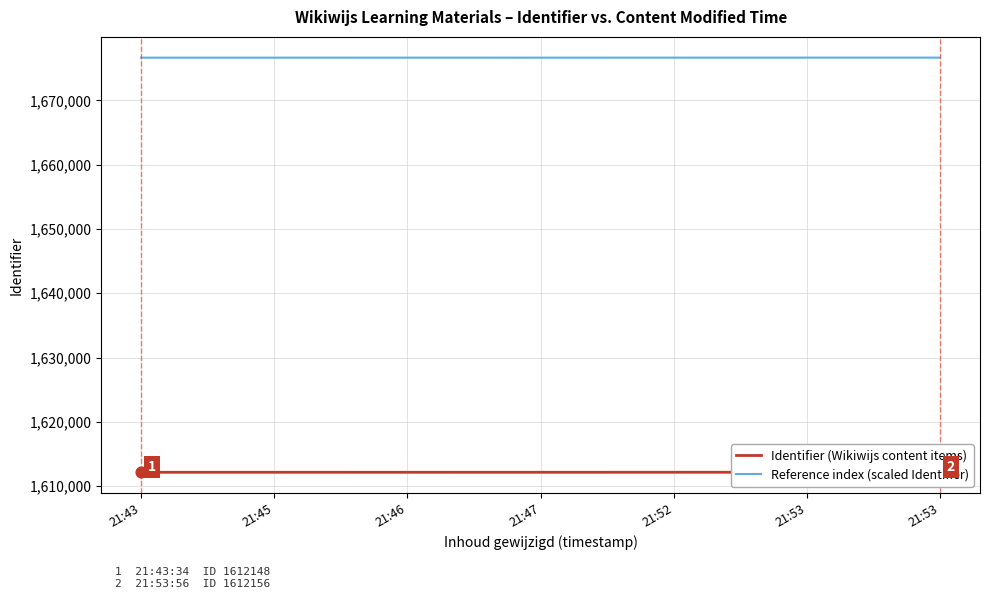

Which series has the widest spread of Y values?

Reference index (scaled Identifier)